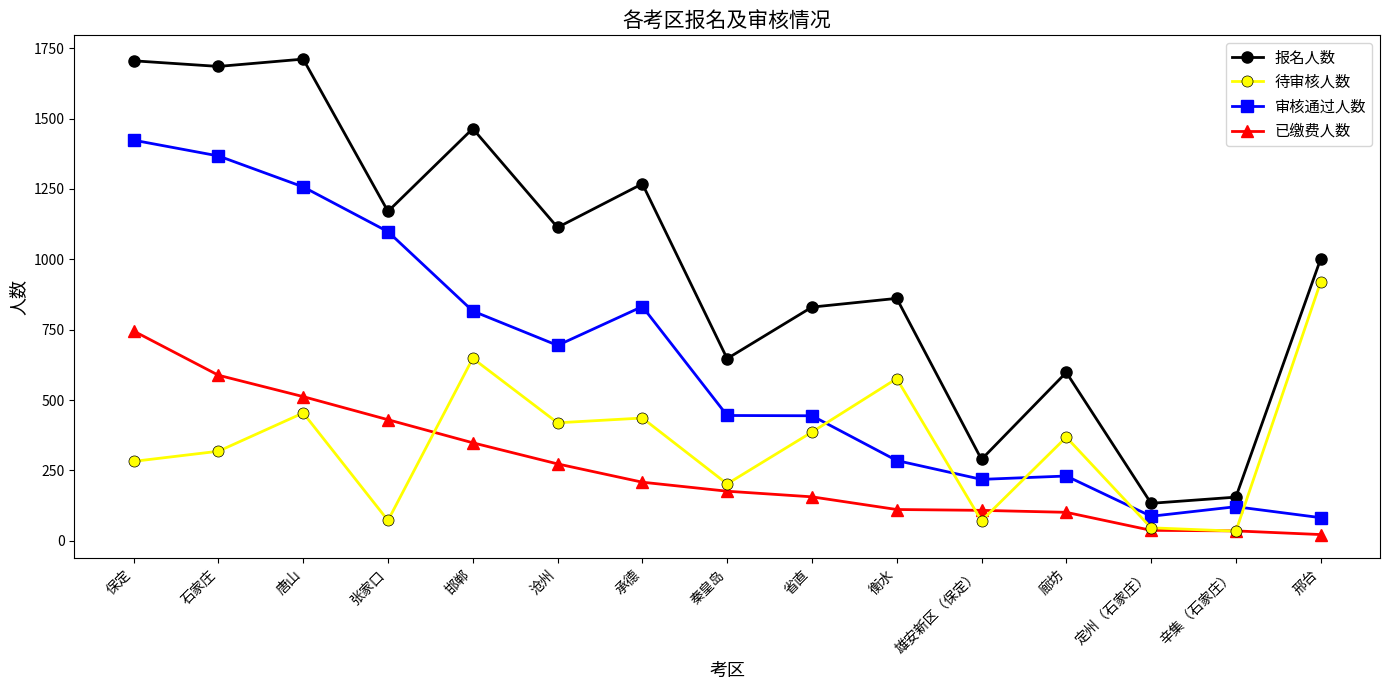

At which label is 报名人数 closest to 922?

衡水